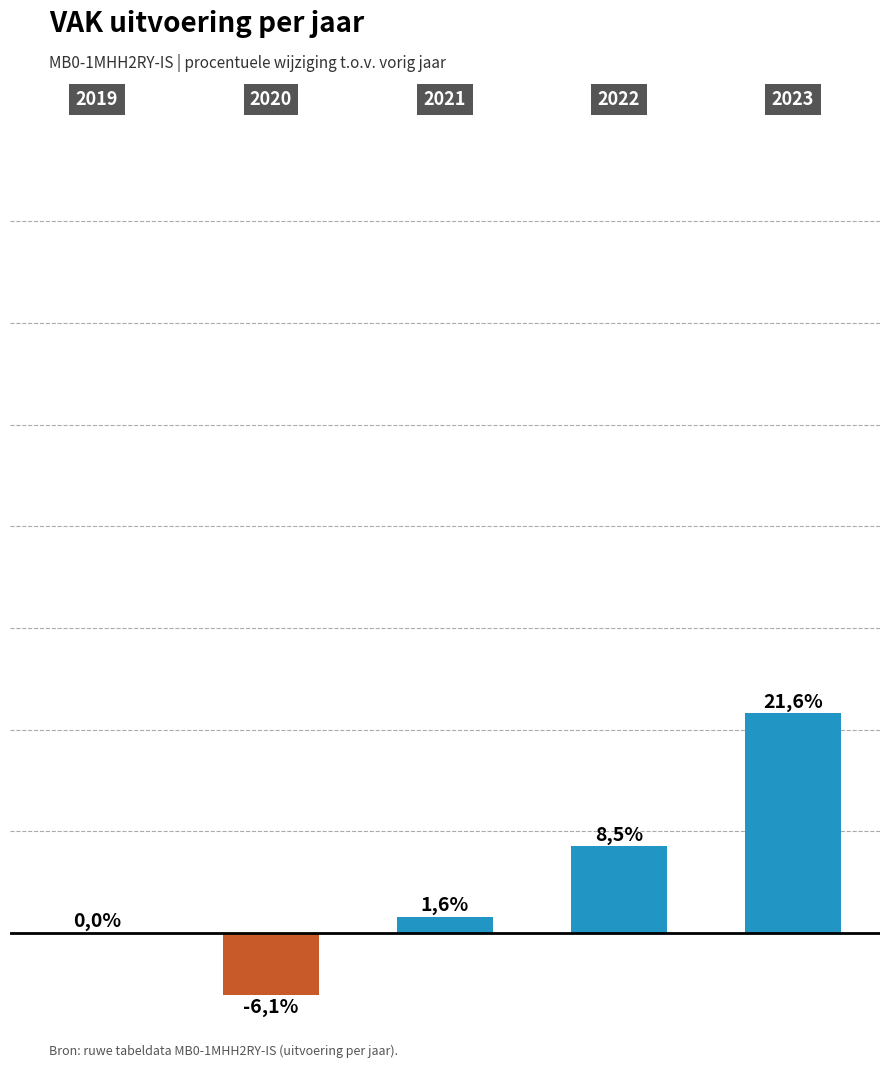

Reading left to right, transcribe all the data shown in this chart.

0=0.0	1=-6.1	2=1.6	3=8.5	4=21.6